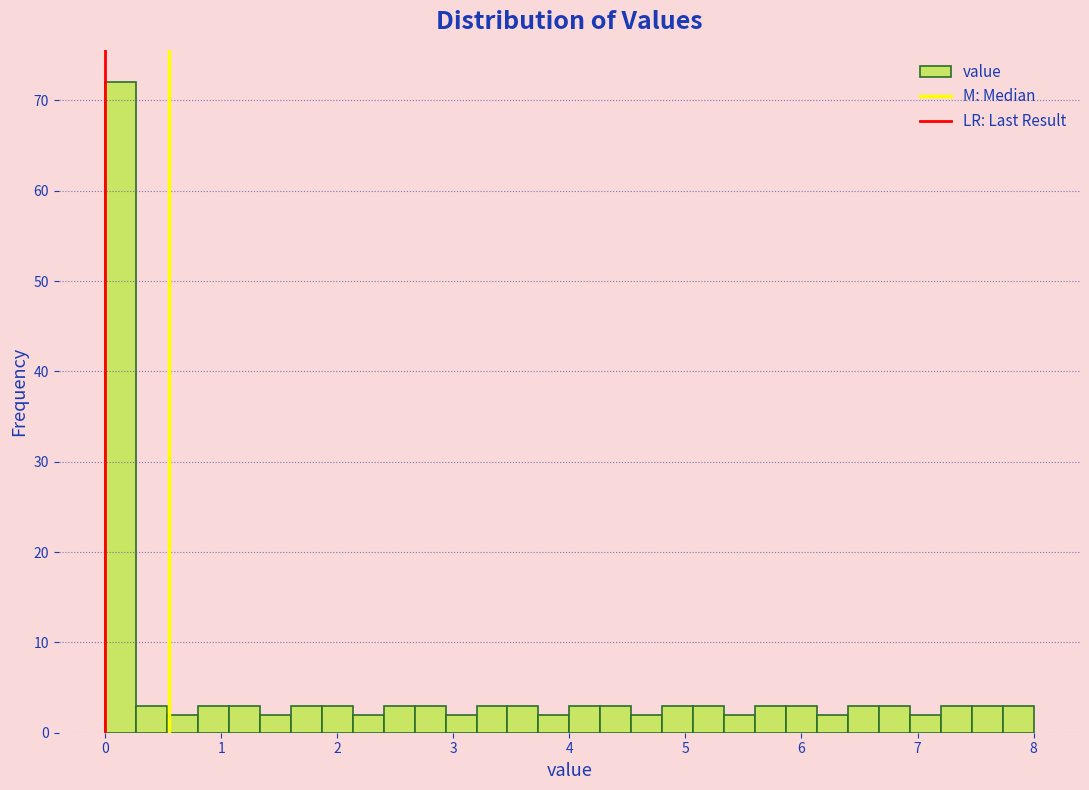

Around what value on the x-axis is the tallest bar? Give the approximate position of its centre, as read against the axis.

0.1